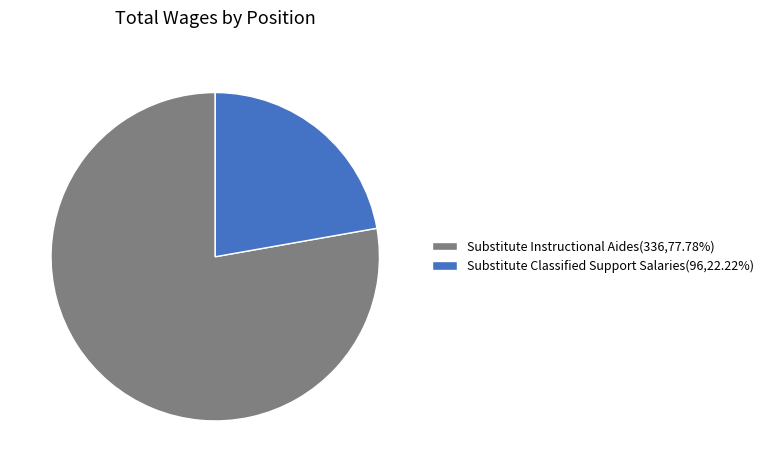

Is there a majority slice in this chart?

Yes